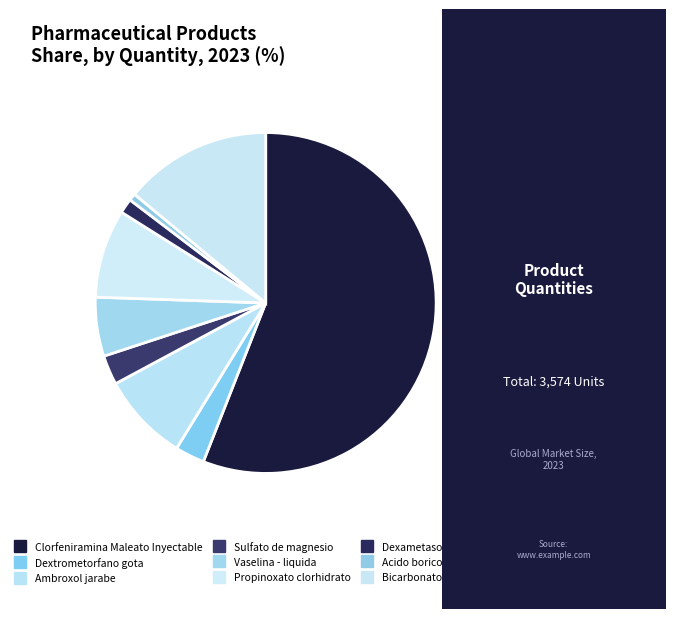

How many segments does this pie chart have?

9